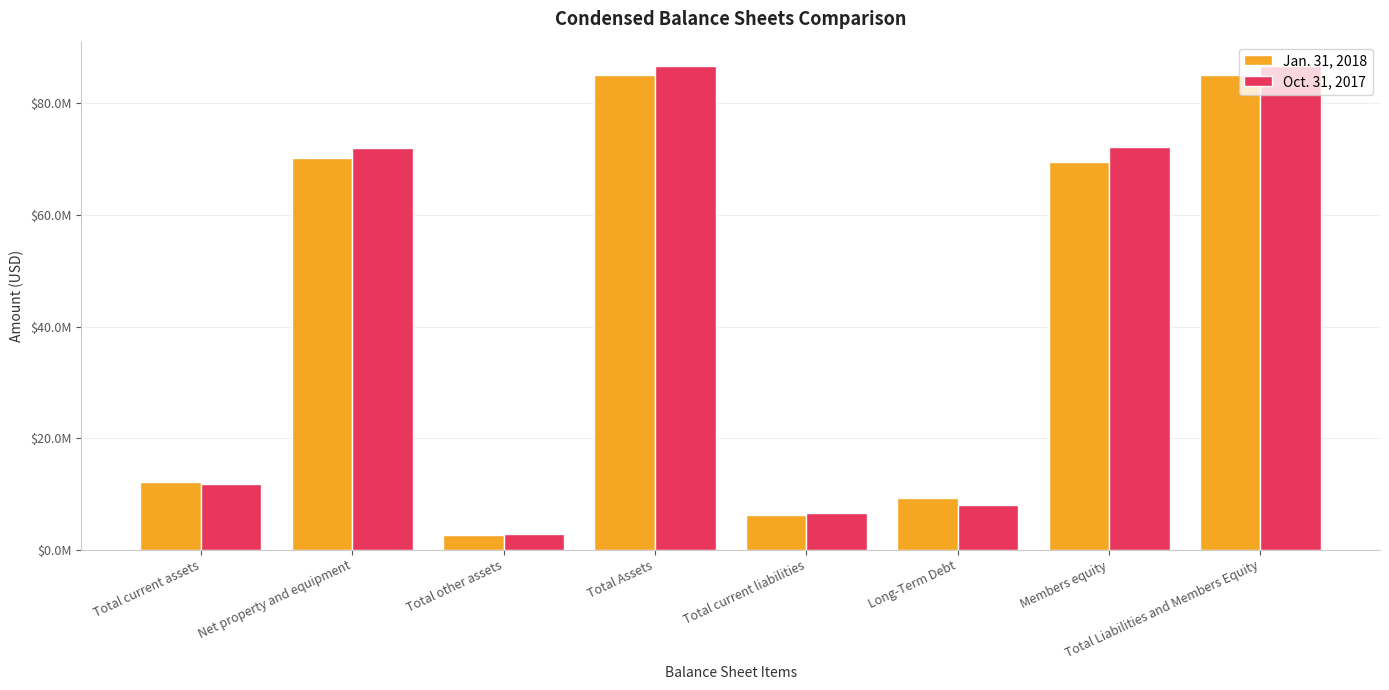

What is the smallest value displayed?

2675361